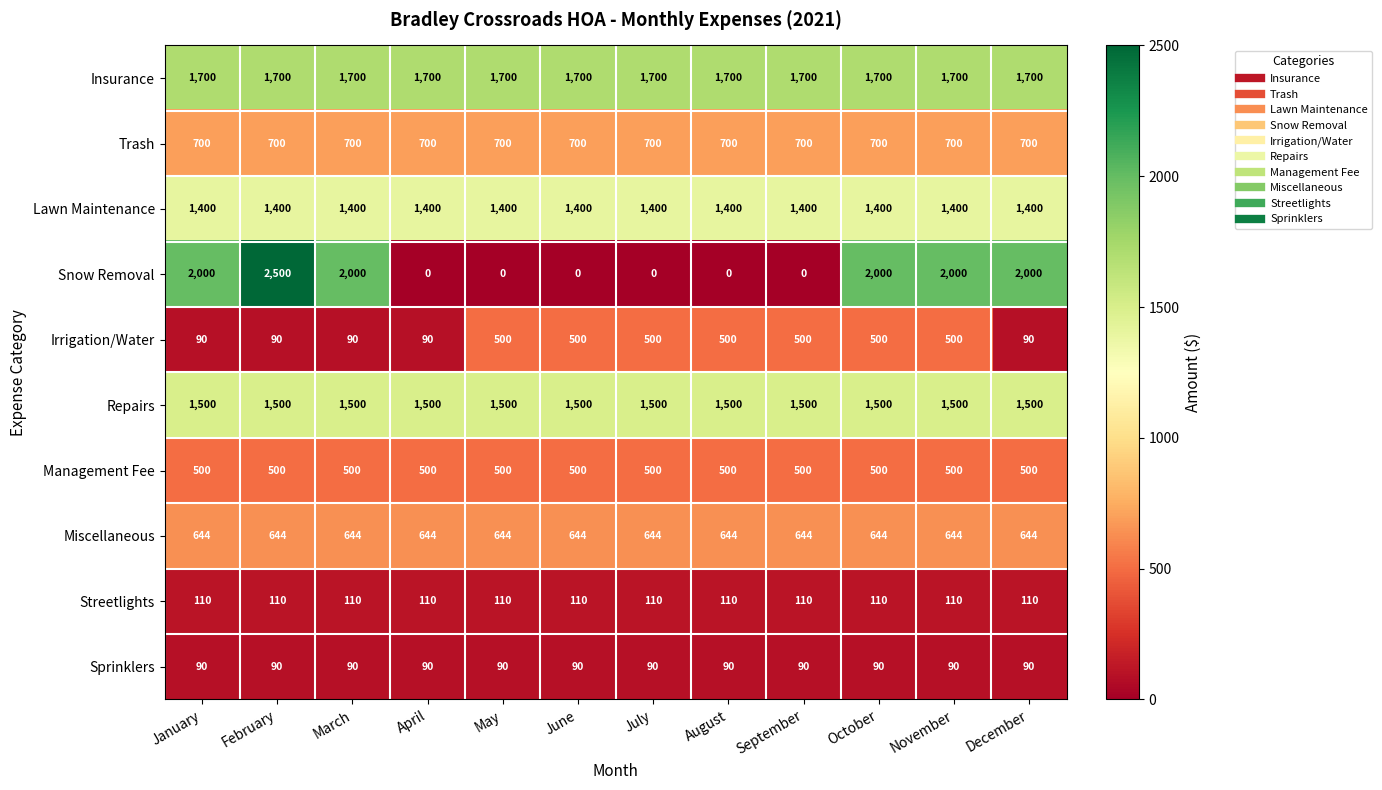

Read the Trash value at October.

700